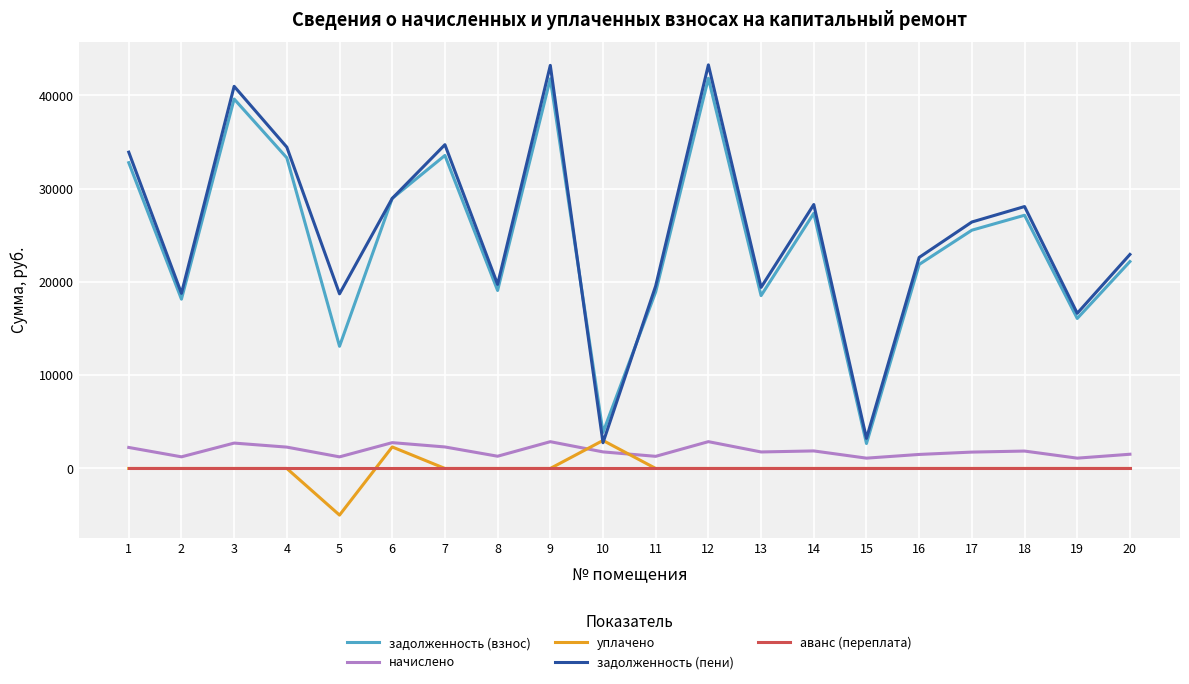

Is the value of задолженность (пени) at 4 greater than the value of уплачено at 16?

Yes